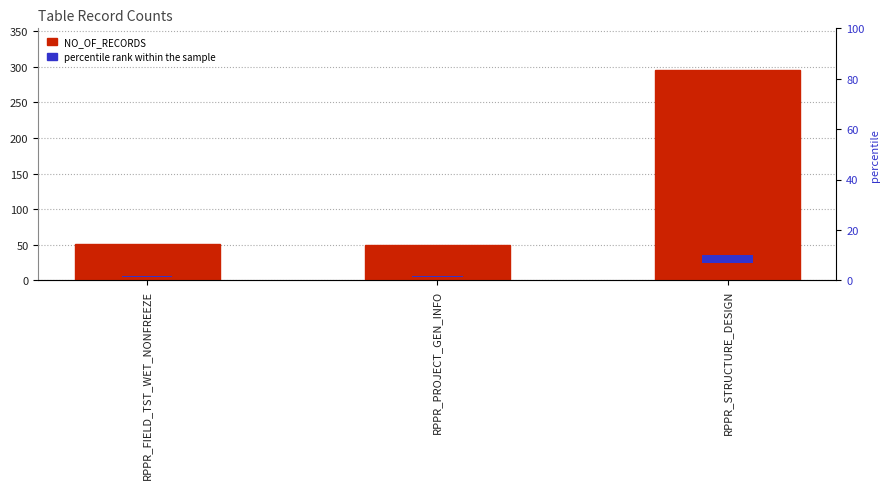

What is the lowest value of the NO_OF_RECORDS series?

50.0